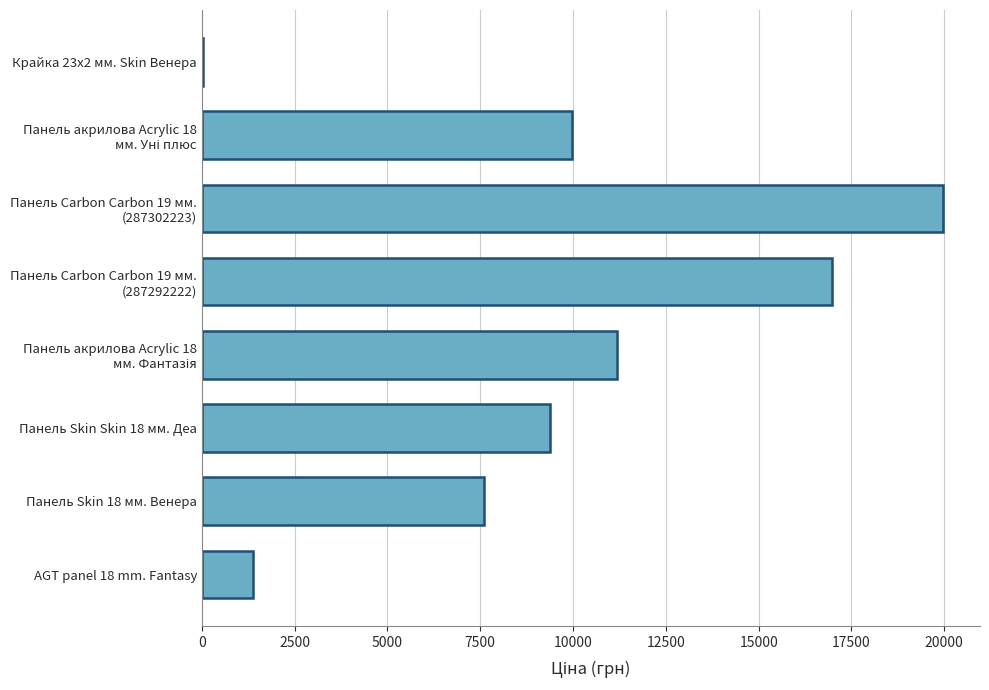

What is the ratio of the value at Панель Skin 18 мм. Венера to the value at Панель Skin Skin 18 мм. Деа?

0.8